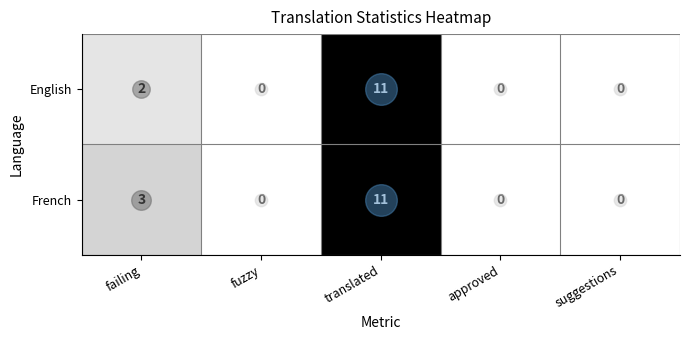

Rank the series by their average value, from lowest to highest.

English, French